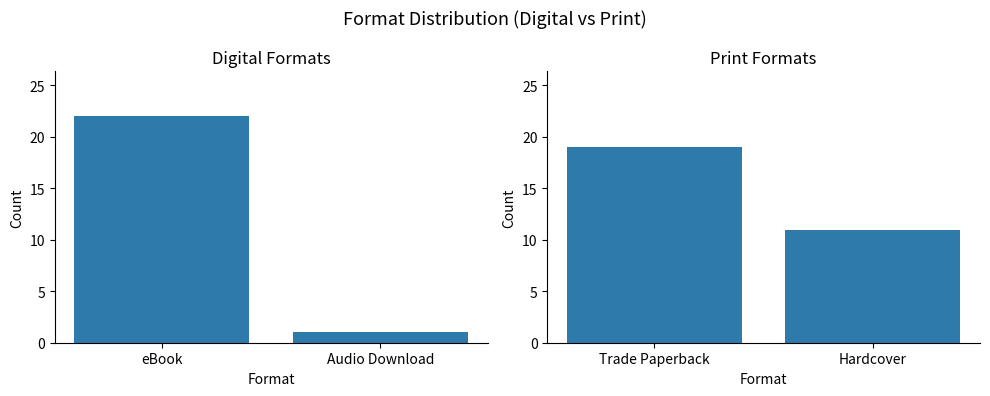

Reading left to right, extract all data points from this chart.

Digital Formats: 22	1
Print Formats: 19	11